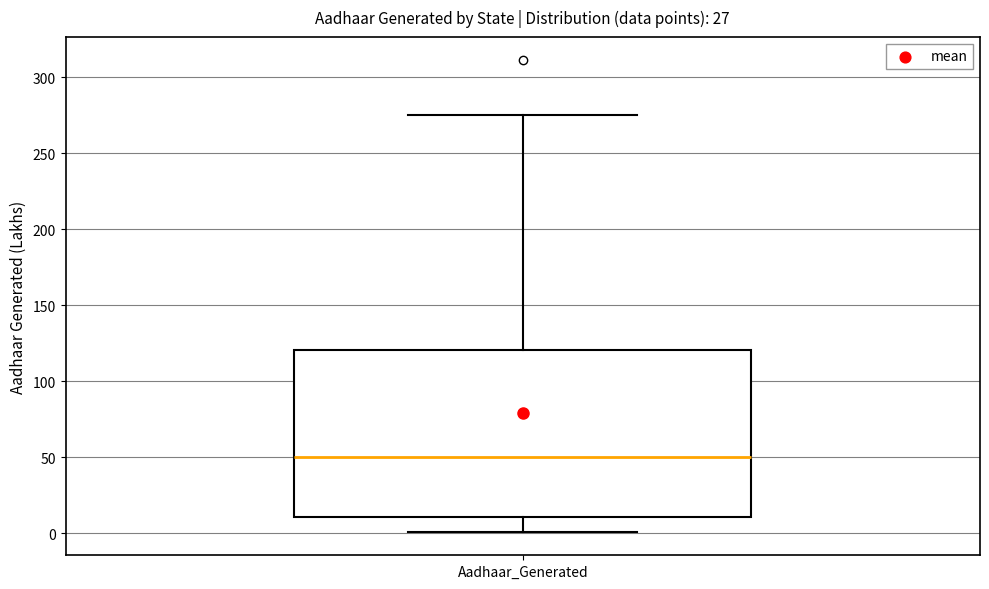

Where is the lower edge of the box for Aadhaar_Generated on the y-axis? The values are not printed on the chart, so give them approximately, as read against the axis.

10